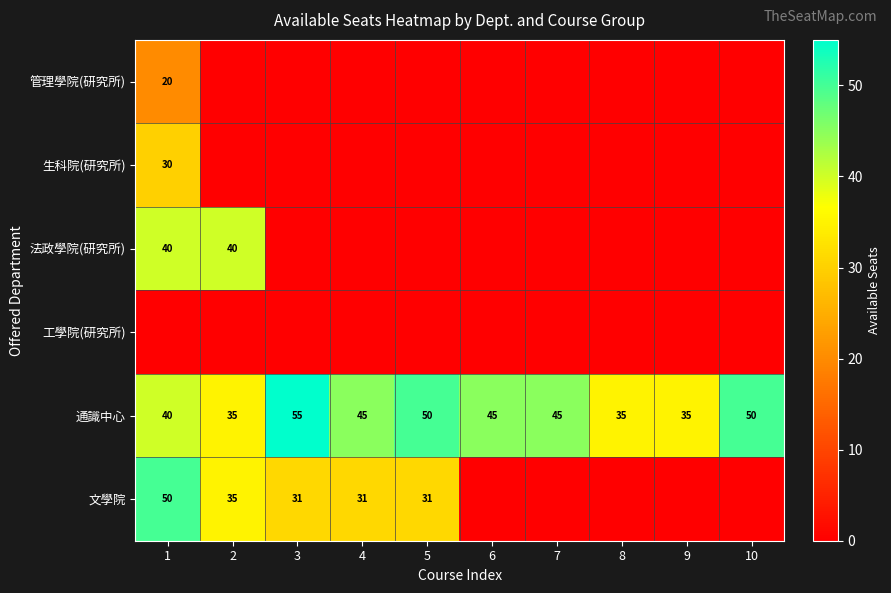

Where does the 通識中心 series first go above 45?

3